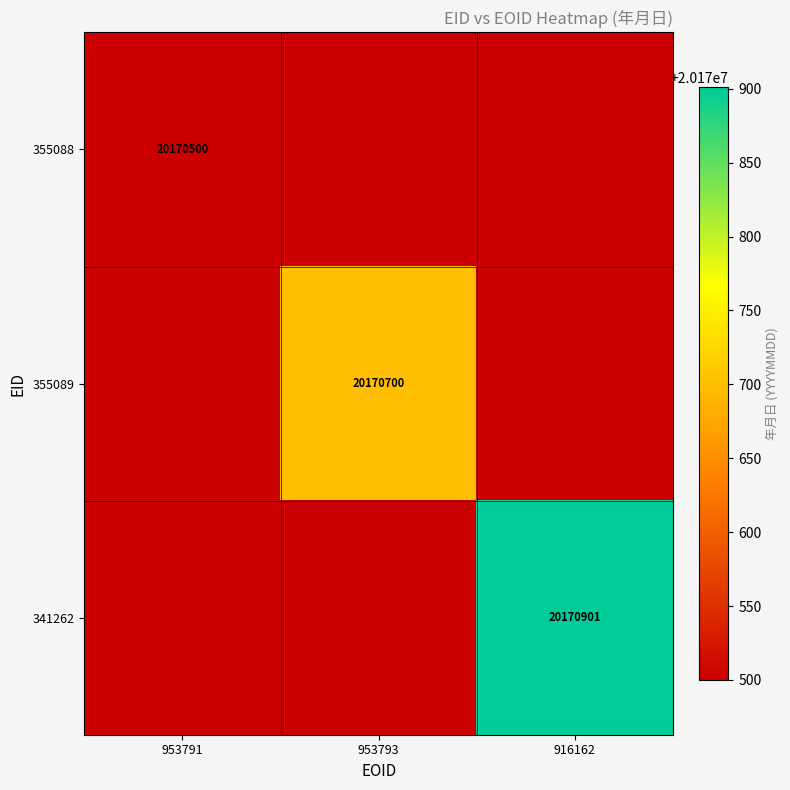

Which has a higher value, 953791 or 953793?

953791